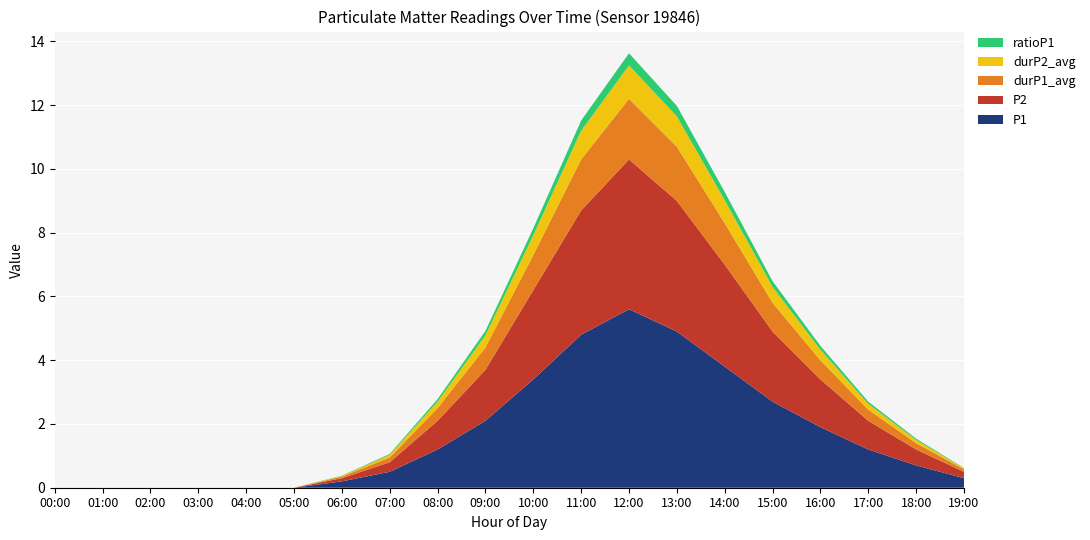

Reading right to left, what are all the values shown in this chart?

P1: 0.3	0.7	1.2	1.9	2.7	3.8	4.9	5.6	4.8	3.4	2.1	1.2	0.5	0.2	0.0	0.0	0.0	0.0	0.0	0.0
P2: 0.2	0.5	0.9	1.5	2.2	3.2	4.1	4.7	3.9	2.8	1.6	0.9	0.3	0.1	0.0	0.0	0.0	0.0	0.0	0.0
durP1_avg: 0.1	0.2	0.3	0.6	0.9	1.3	1.7	1.9	1.6	1.1	0.7	0.4	0.1	0.1	0.0	0.0	0.0	0.0	0.0	0.0
durP2_avg: 0.0	0.1	0.2	0.3	0.5	0.7	0.9	1.1	0.9	0.6	0.4	0.2	0.1	0.0	0.0	0.0	0.0	0.0	0.0	0.0
ratioP1: 0.0	0.0	0.1	0.1	0.2	0.3	0.3	0.4	0.3	0.2	0.1	0.1	0.0	0.0	0.0	0.0	0.0	0.0	0.0	0.0